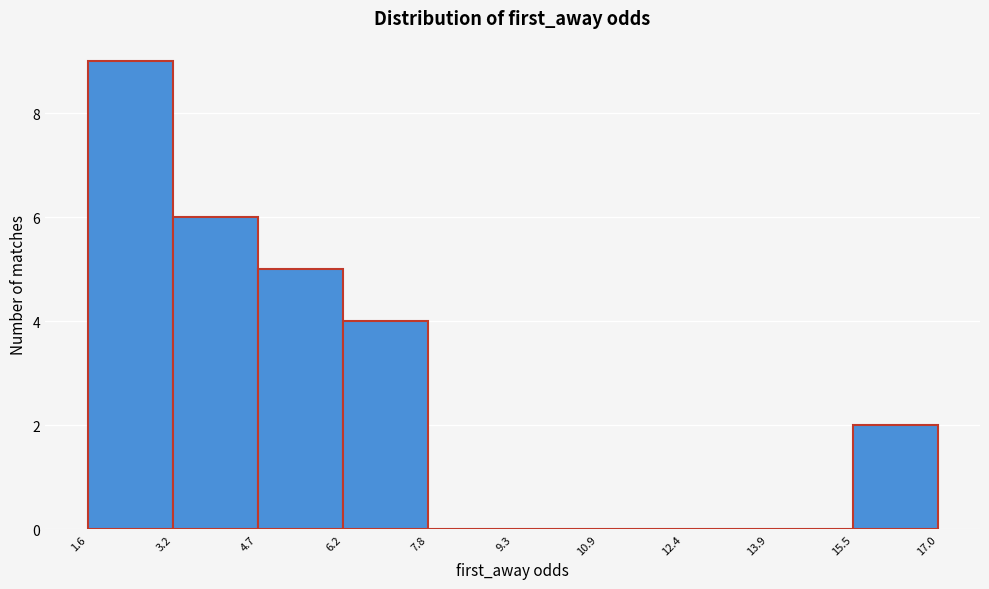

Which range on the x-axis has the tallest bar?

1.6 to 3.2